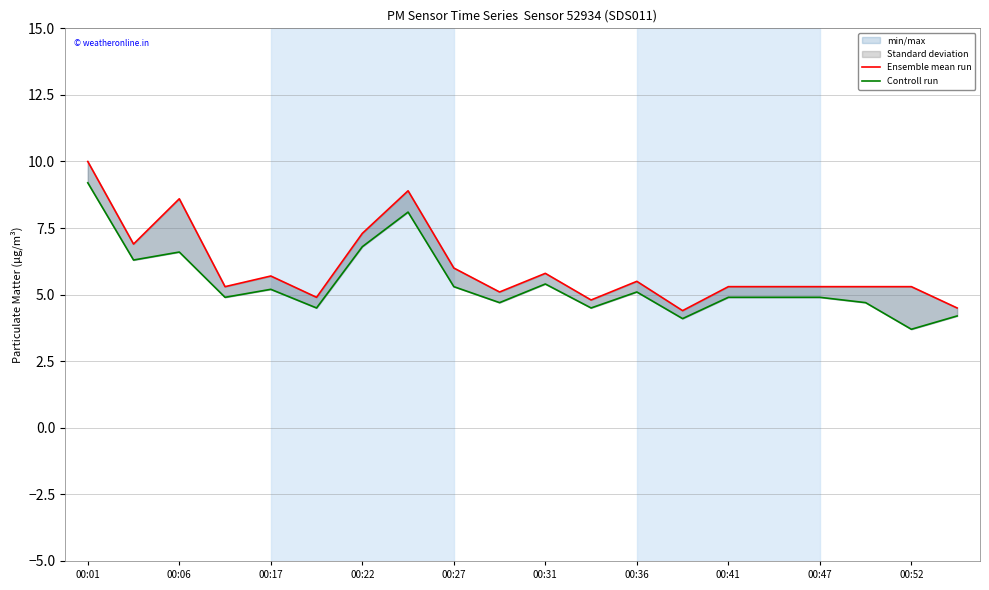

Which category has the lowest value in the Ensemble mean run series?

13